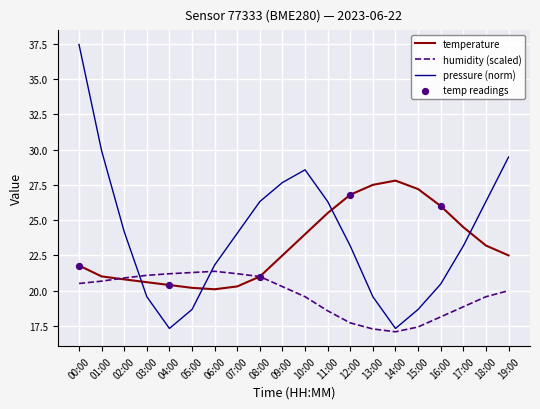

What is the spread (max minus min) of values at 01:00?

9.2